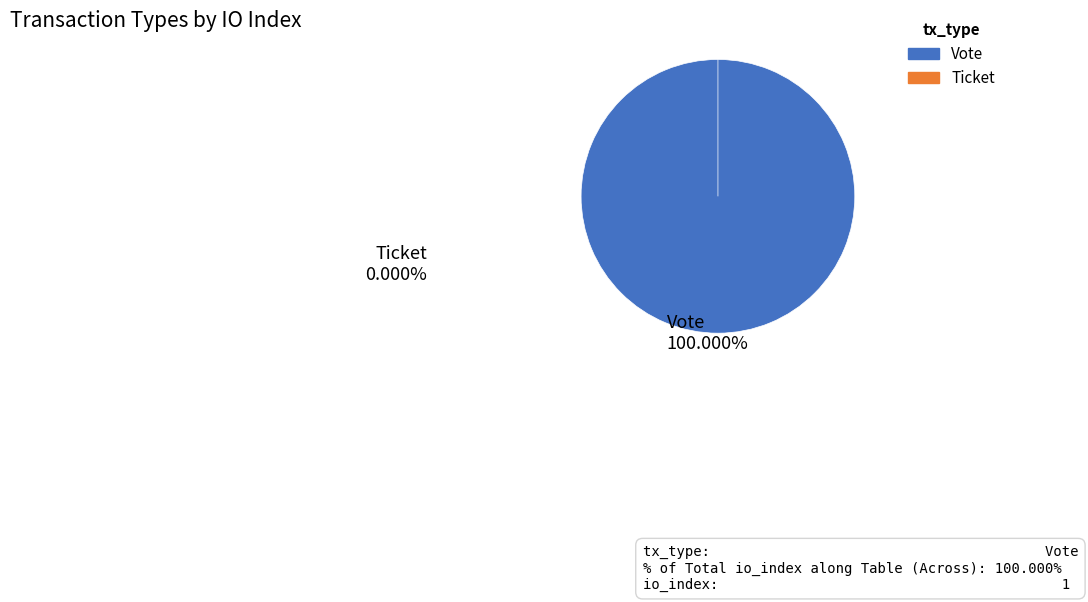

Which category has the biggest portion of the pie?

Vote